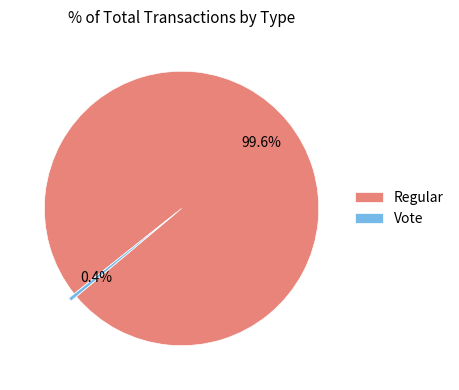

Rank the categories by value from lowest to highest.

Vote, Regular